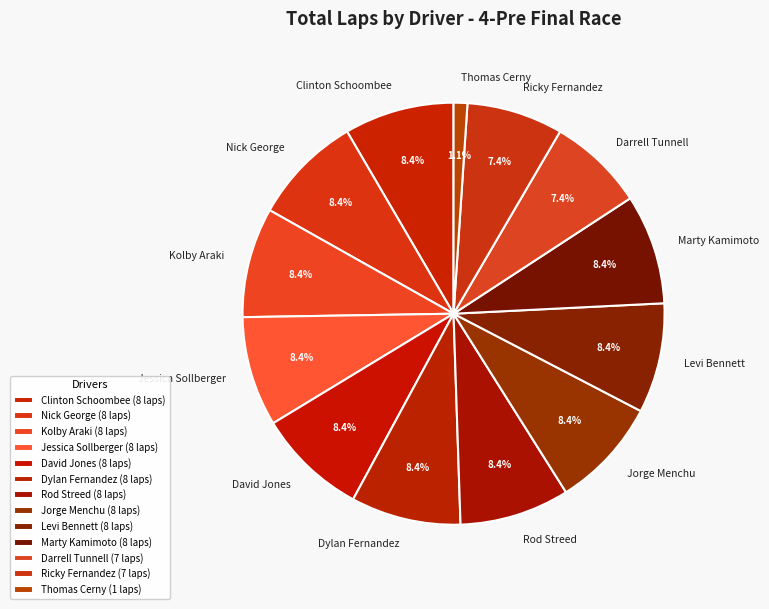

Is Kolby Araki the majority of the pie?

No